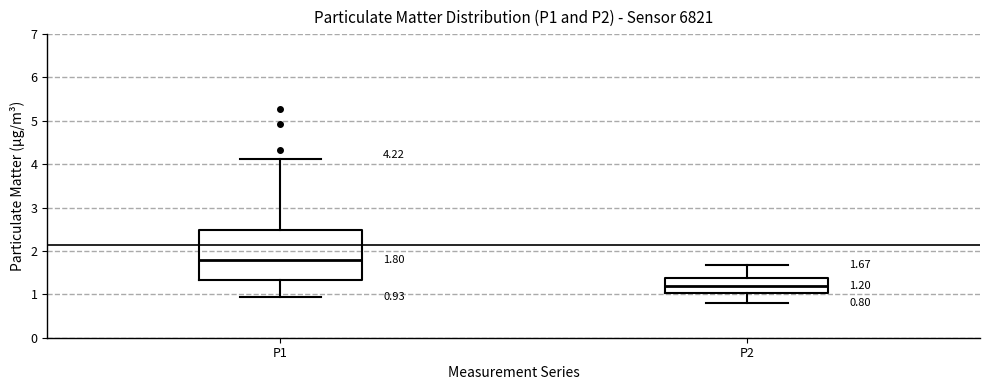

Which box has the lowest median line?

P2